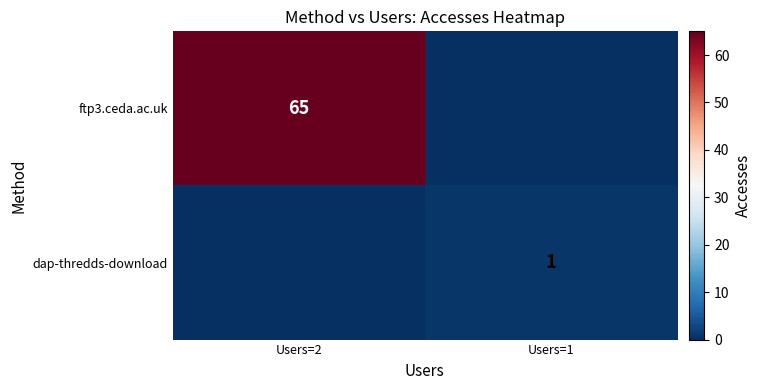

The ftp3.ceda.ac.uk series shows 65 at Users=2. True or false?

True